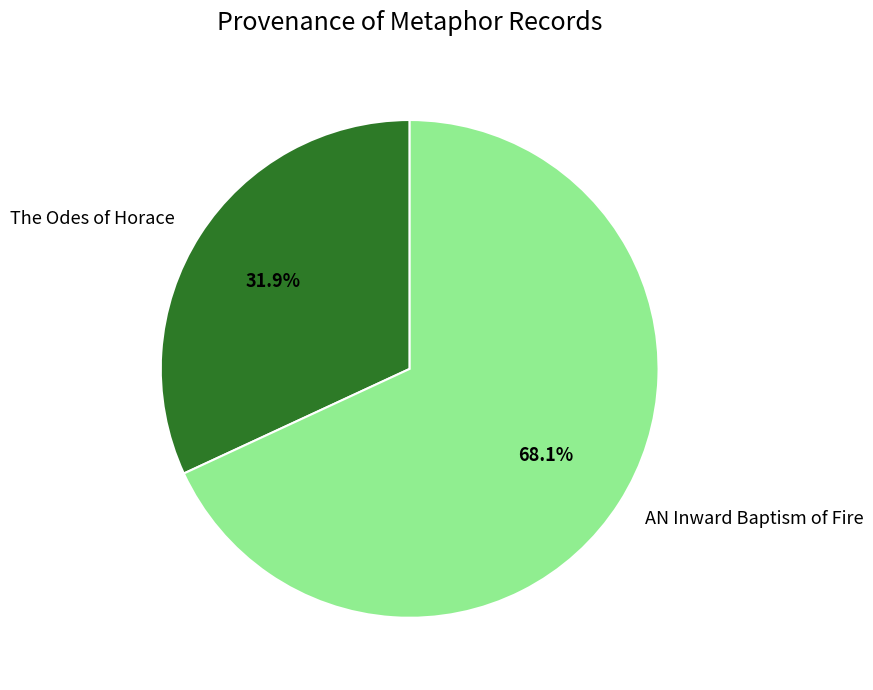

To the nearest percent, what is the average slice percentage?

50%